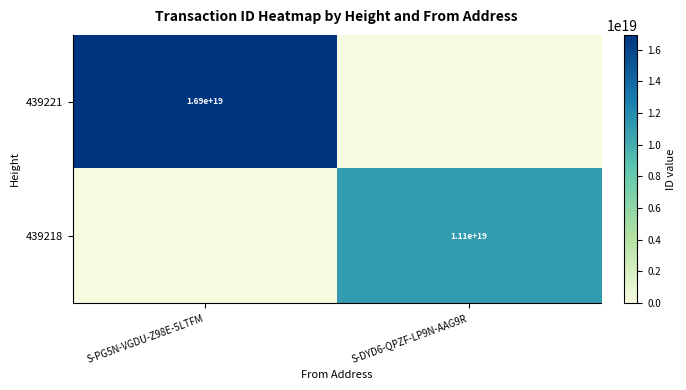

Count the number of categories in the chart.

2